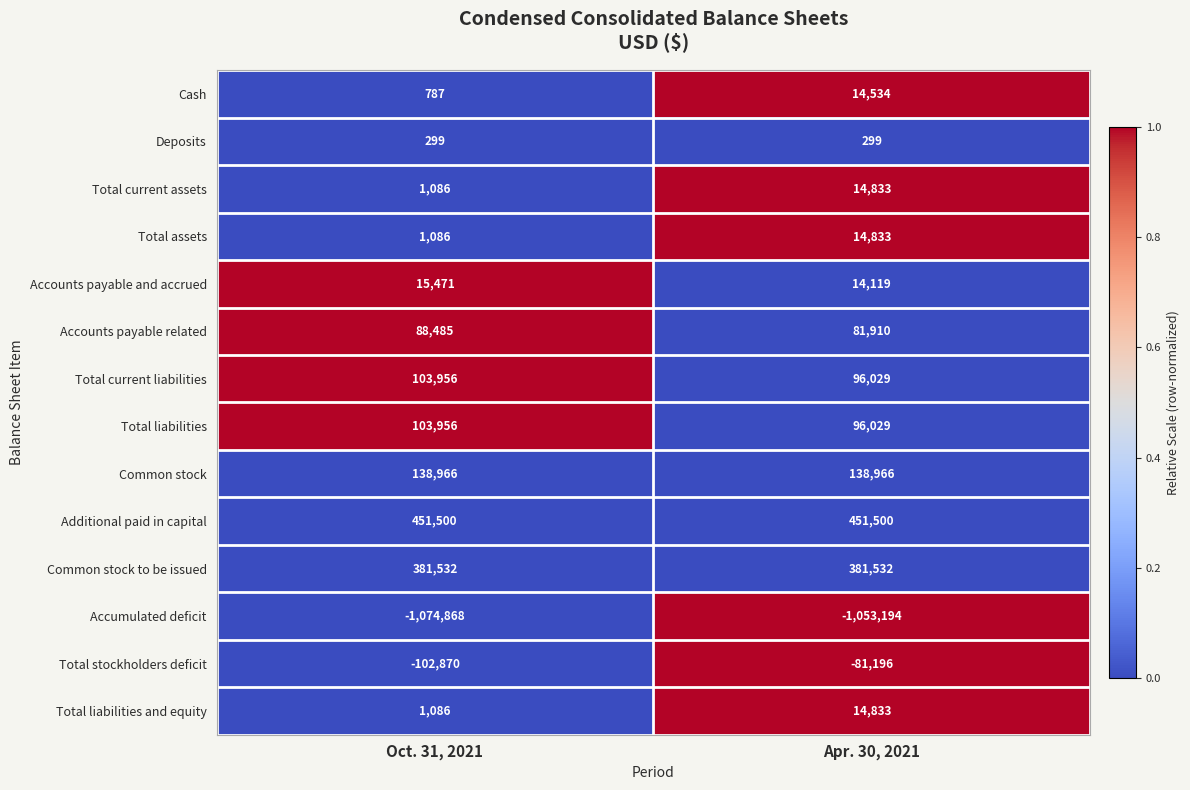

Rank the categories by Accumulated deficit value from lowest to highest.

Oct. 31, 2021, Apr. 30, 2021